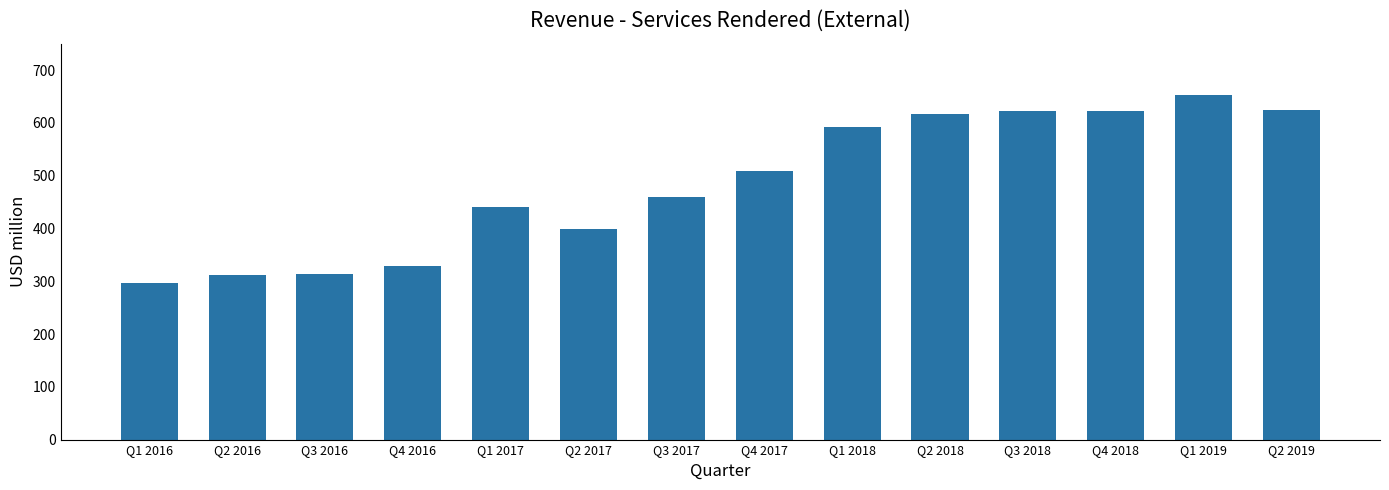

What is the difference between the maximum and second lowest values?

341.2